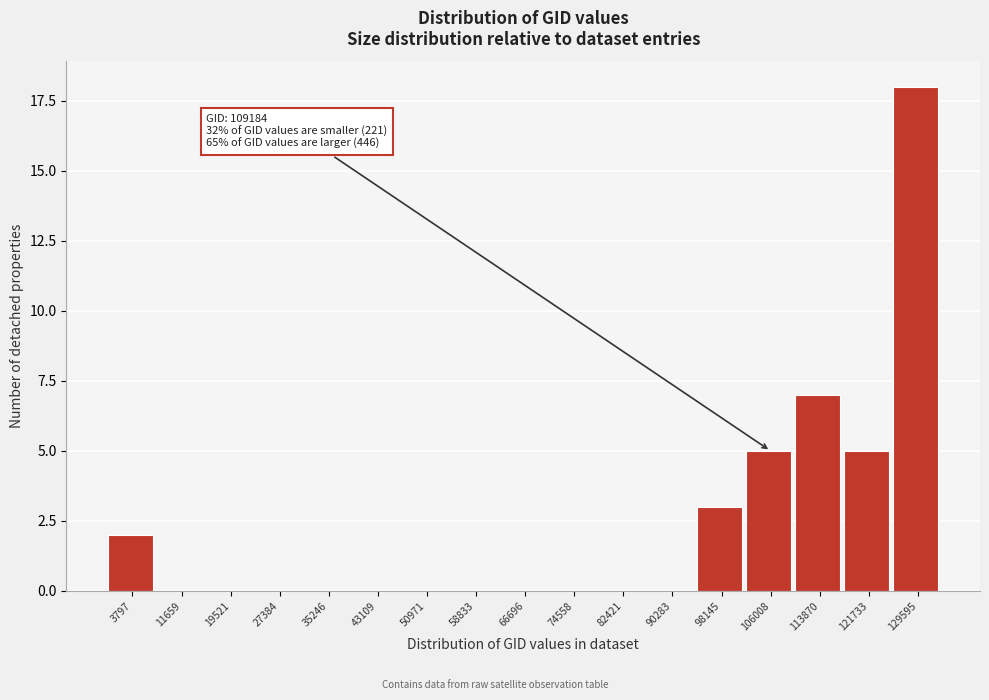

Reading left to right, transcribe all the data shown in this chart.

3797=2	11659=0	19521=0	27384=0	35246=0	43109=0	50971=0	58833=0	66696=0	74558=0	82421=0	90283=0	98145=3	106008=5	113870=7	121733=5	129595=18